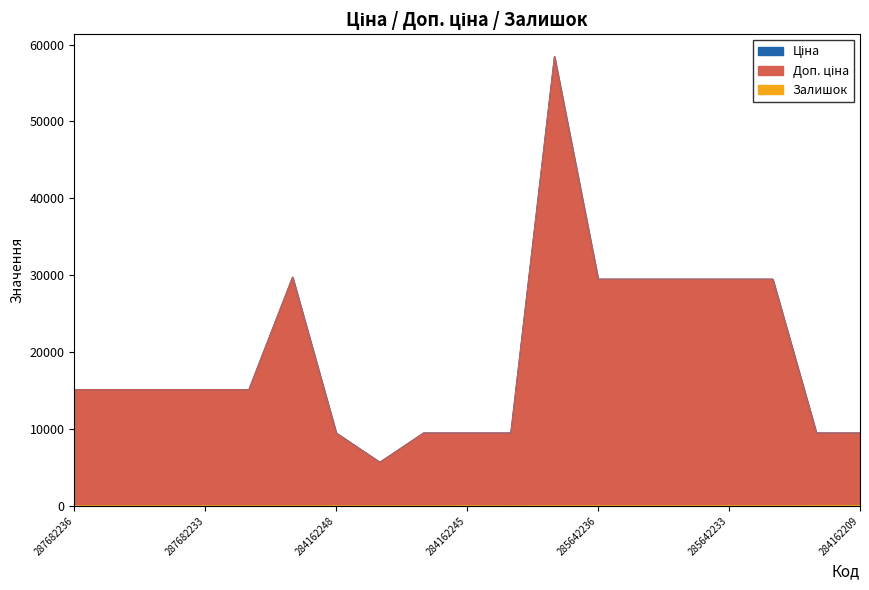

Reading right to left, what are all the values shown in this chart?

Ціна: 9480.1	9480.1	29491.5	29491.5	29491.5	29491.5	29491.5	58426.5	9480.1	9480.1	9480.1	5673.8	9480.1	29747.2	15120.0	15120.0	15120.0	15120.0	15120.0
Доп. ціна: 9480.1	9480.1	29491.5	29491.5	29491.5	29491.5	29491.5	58426.5	9480.1	9480.1	9480.1	5673.8	9480.1	29747.2	15120.0	15120.0	15120.0	15120.0	15120.0
Залишок: 53.0	56.0	11.0	14.0	10.0	13.0	16.0	14.0	2.0	8.0	0.0	2.0	0.0	0.0	0.0	0.0	0.0	0.0	0.0